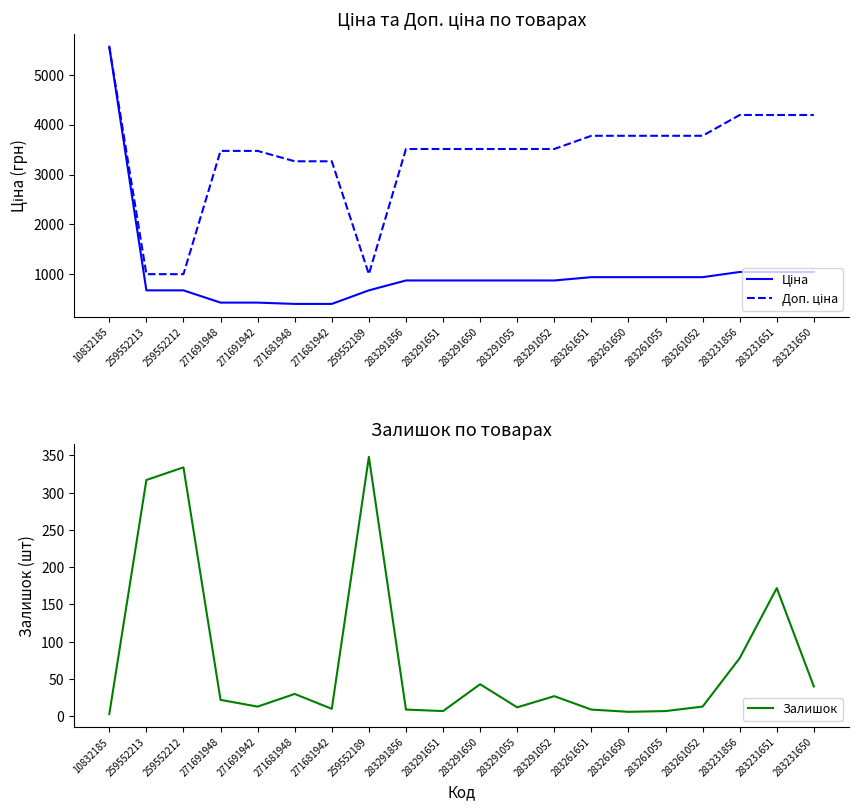

What is the difference between the highest and lowest values at 259552212?

670.1